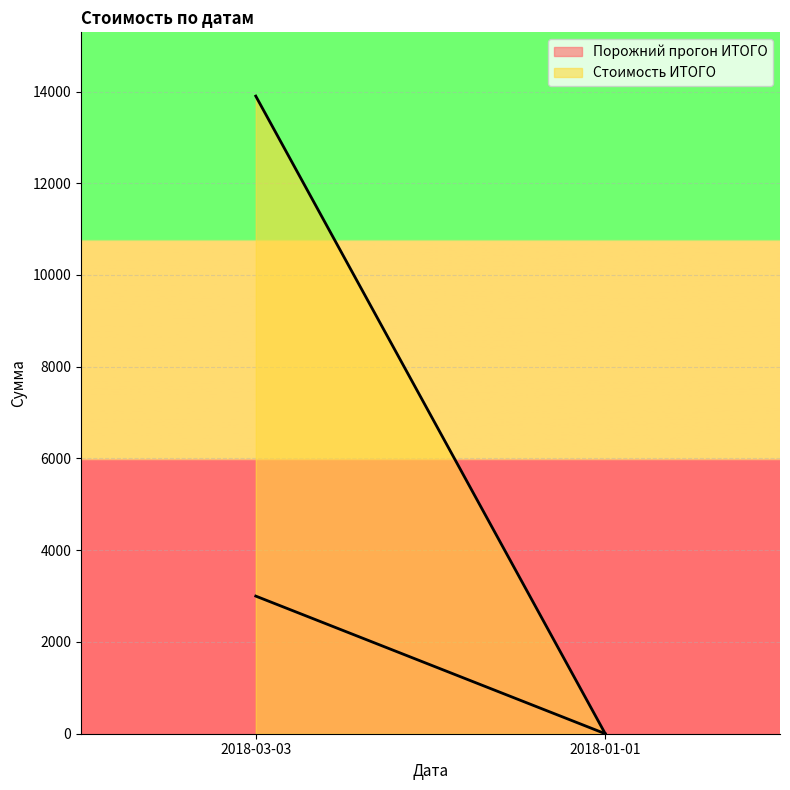

What is the label of the 2nd point from the left?

2018-01-01